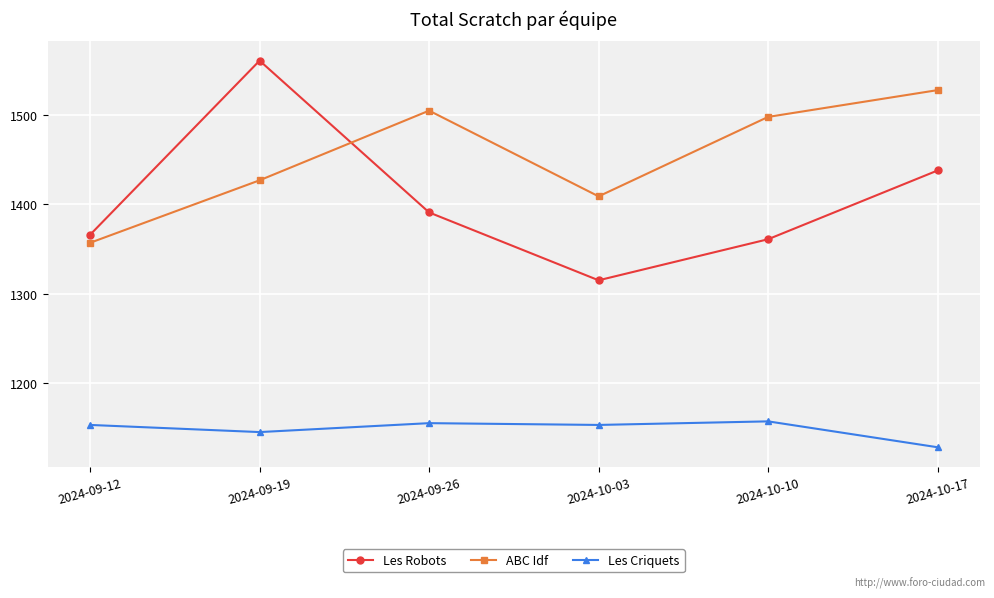

Rank the series by their average value, from lowest to highest.

Les Criquets, Les Robots, ABC Idf